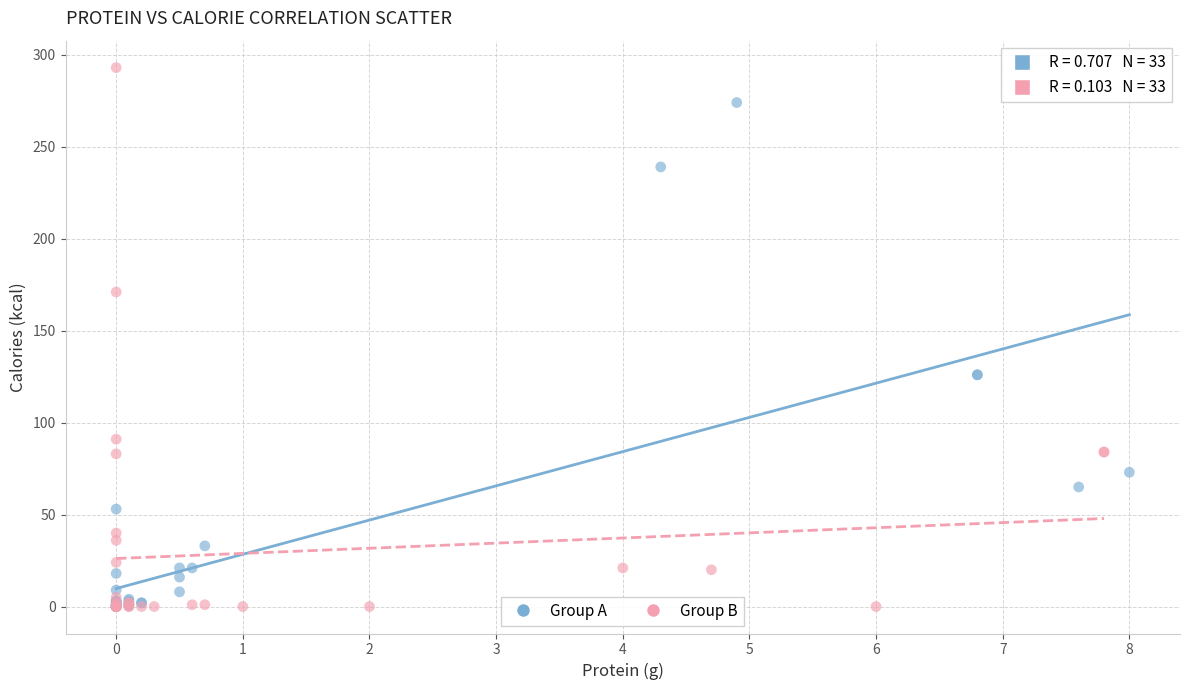

Which series reaches the maximum Y coordinate?

Group B